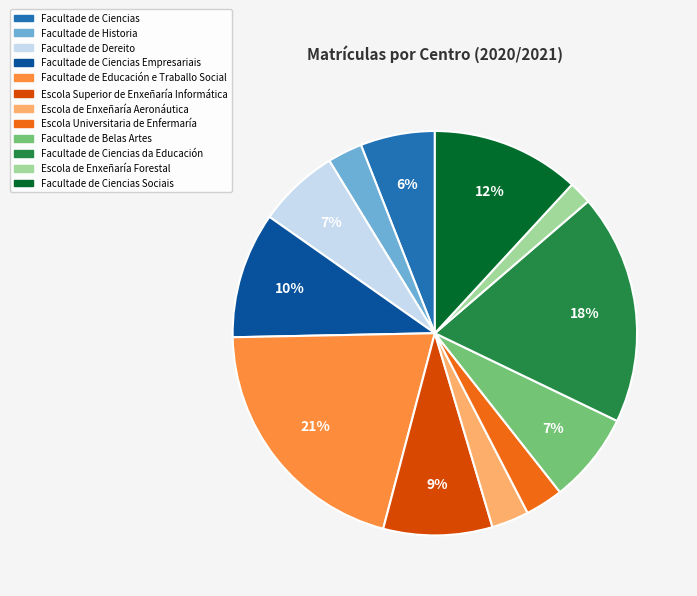

Between Facultade de Belas Artes and Facultade de Ciencias da Educación, which is larger?

Facultade de Ciencias da Educación